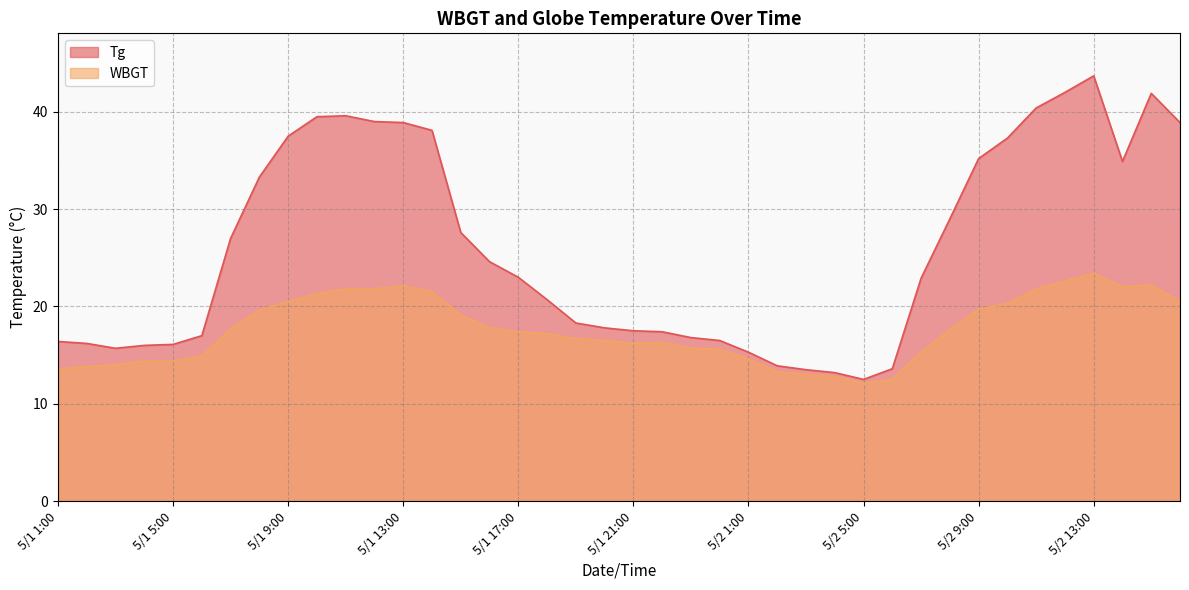

The value of Tg at 5/1 8:00 is 33.3. True or false?

True